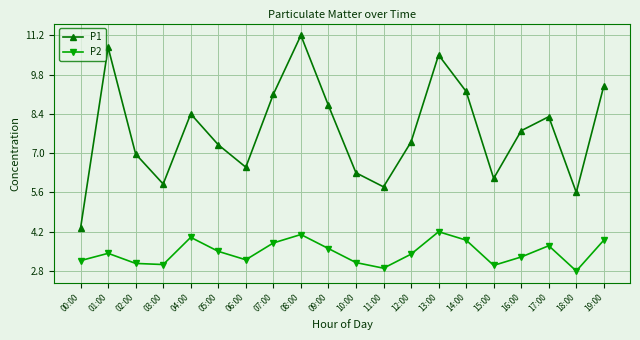

How many series are shown in this chart?

2